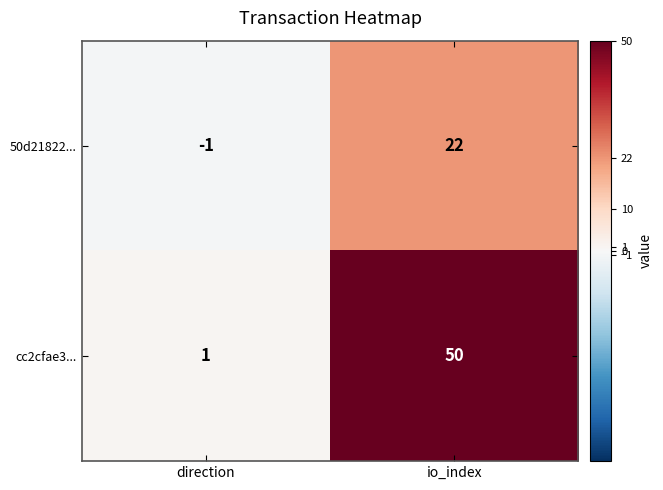

Rank the series by their average value, from highest to lowest.

cc2cfae3..., 50d21822...